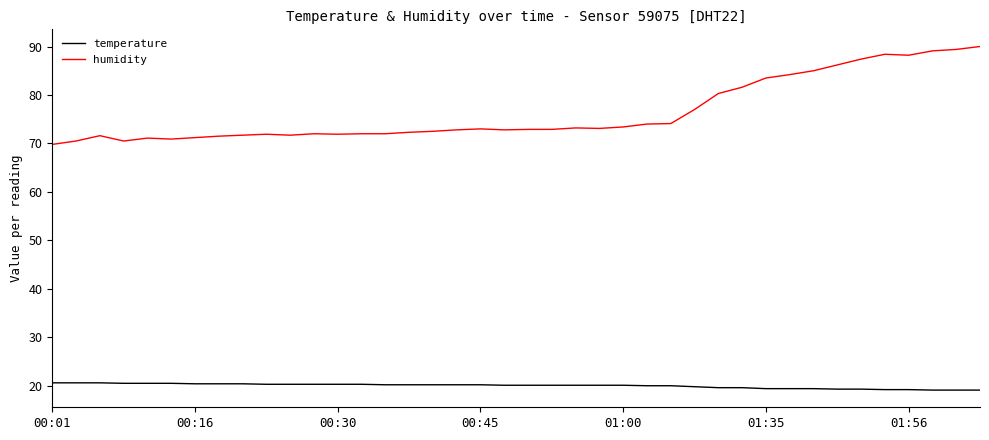

List the series in order of their peak value, highest first.

humidity, temperature